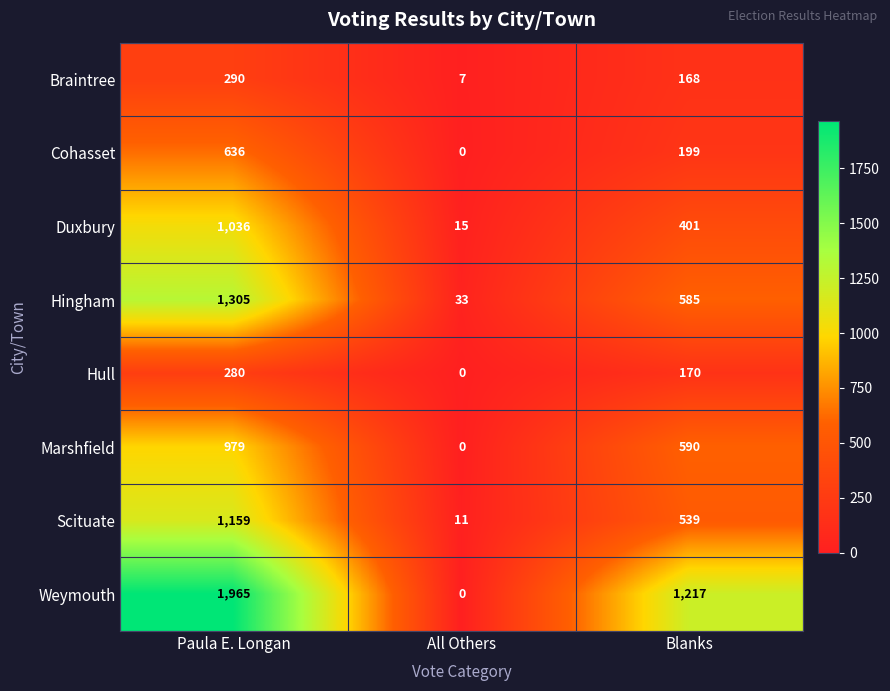

Between Paula E. Longan and Blanks, which series saw the biggest shift?

Weymouth